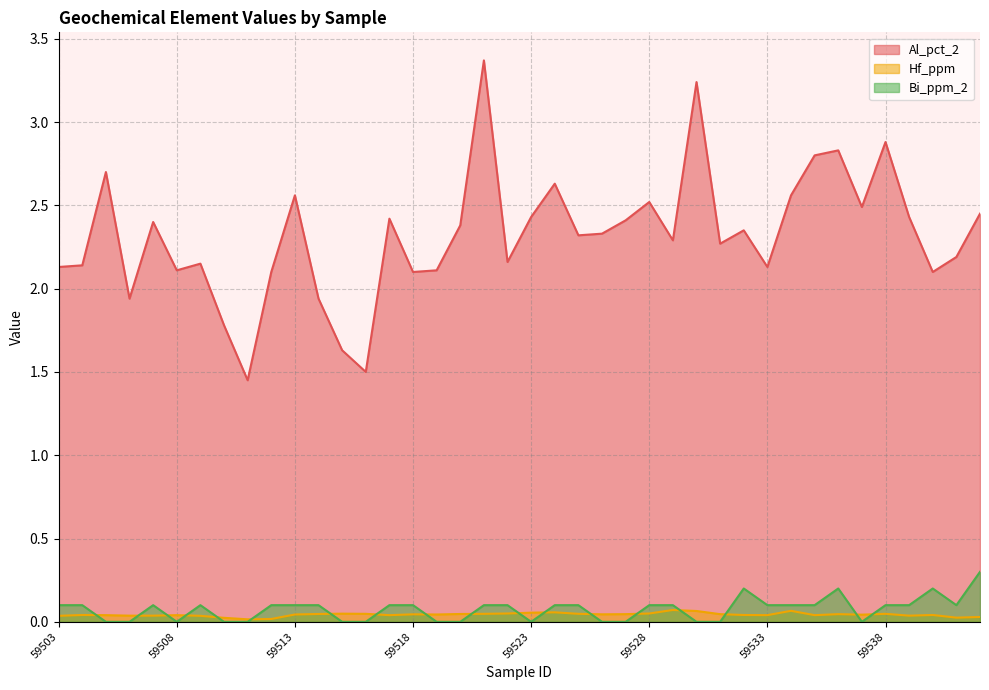

What is the difference between the maximum and minimum values in the Hf_ppm series?

0.1